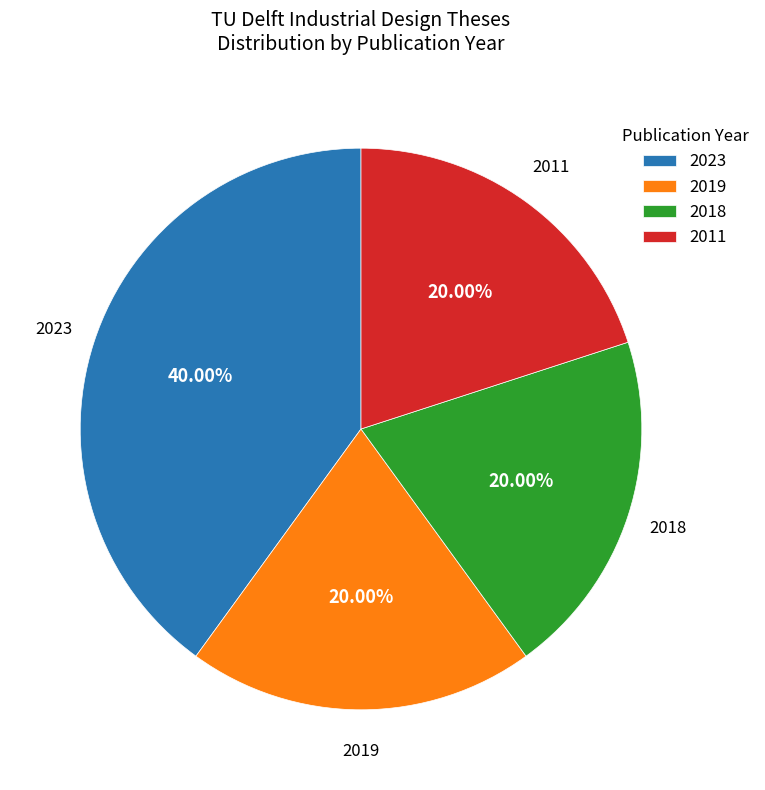

Approximately how many times larger is the value at 2019 compared to 2023?

0.5